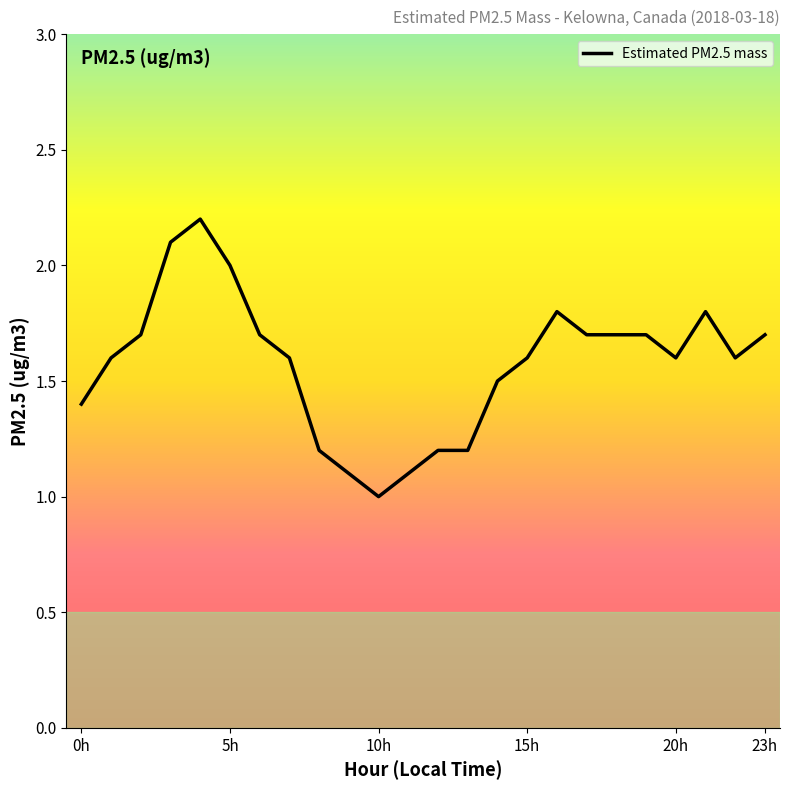

Count the number of values greater than 1.

23